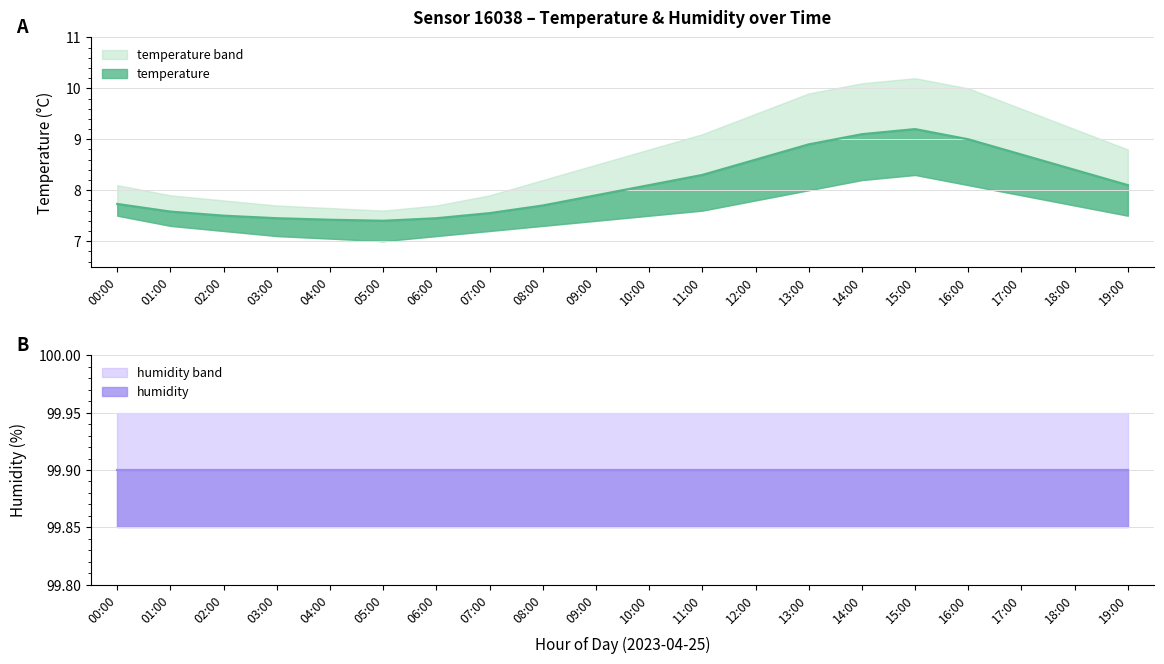

What is the label of the 15th point from the left?

14:00